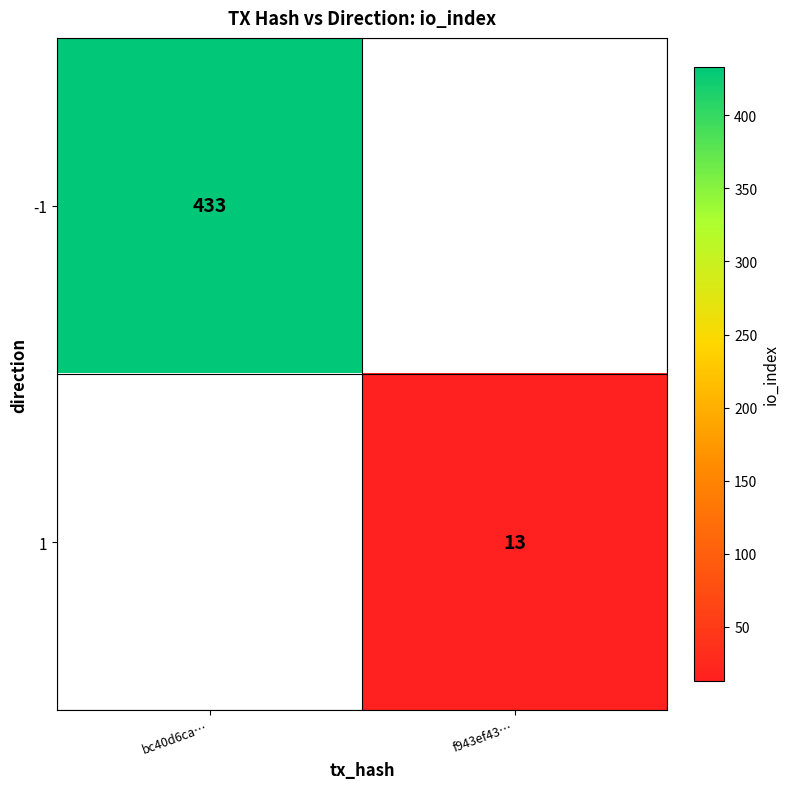

True or false: -1 has a value of 285 at bc40d6ca….

False